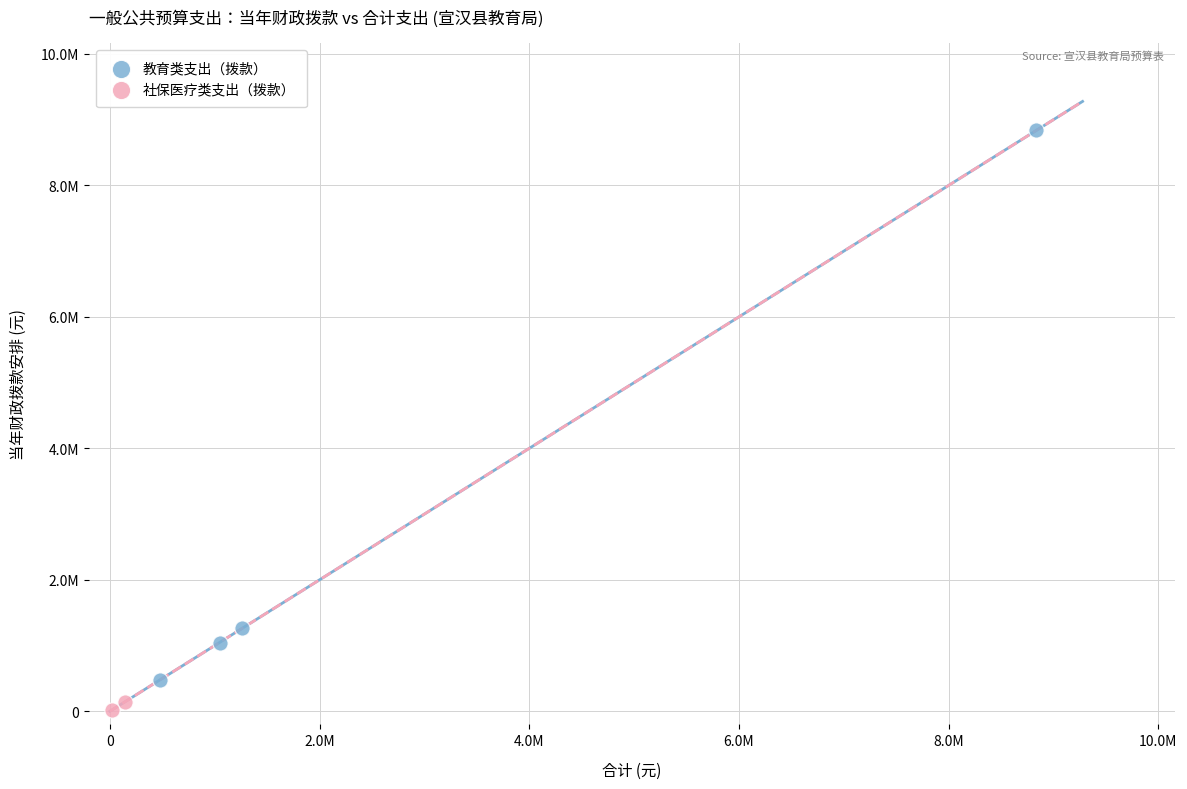

What are all the series names shown in the legend?

教育类支出（拨款）, 社保医疗类支出（拨款）